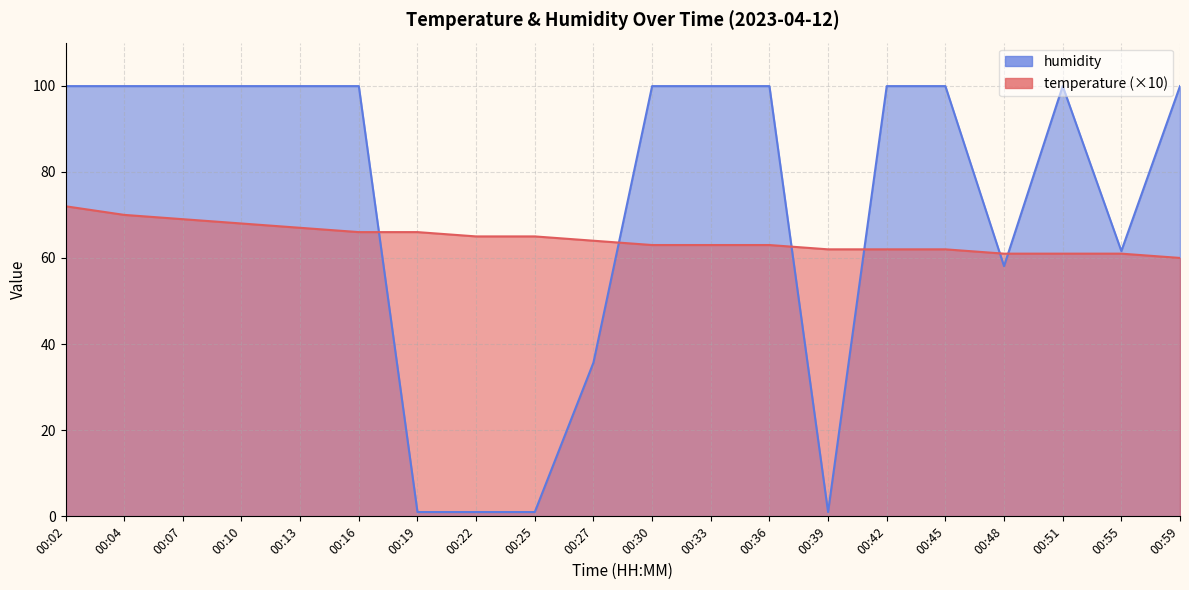

What is the greatest value displayed?

99.9